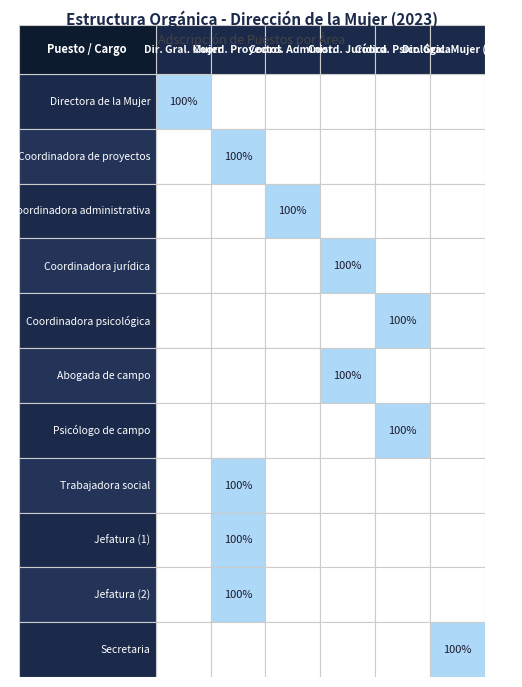

At Coordinadora jurídica, list the series in order from largest to smallest.

Coordinación de atención jurídica, Dirección general de la mujer, Coordinación de proyectos y programas, Coordinación administrativa, Coordinación de atención psicológica, Dirección General de la Mujer